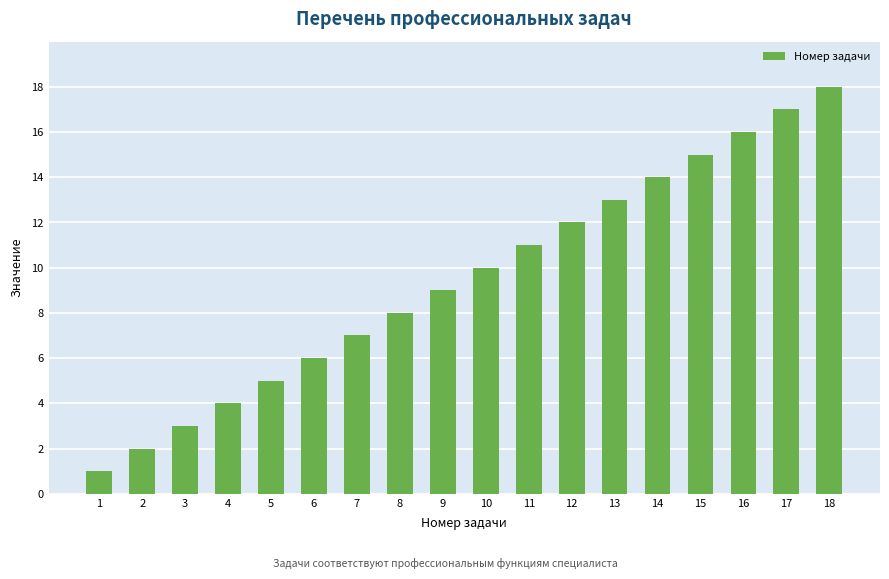

What is the greatest value displayed?

18